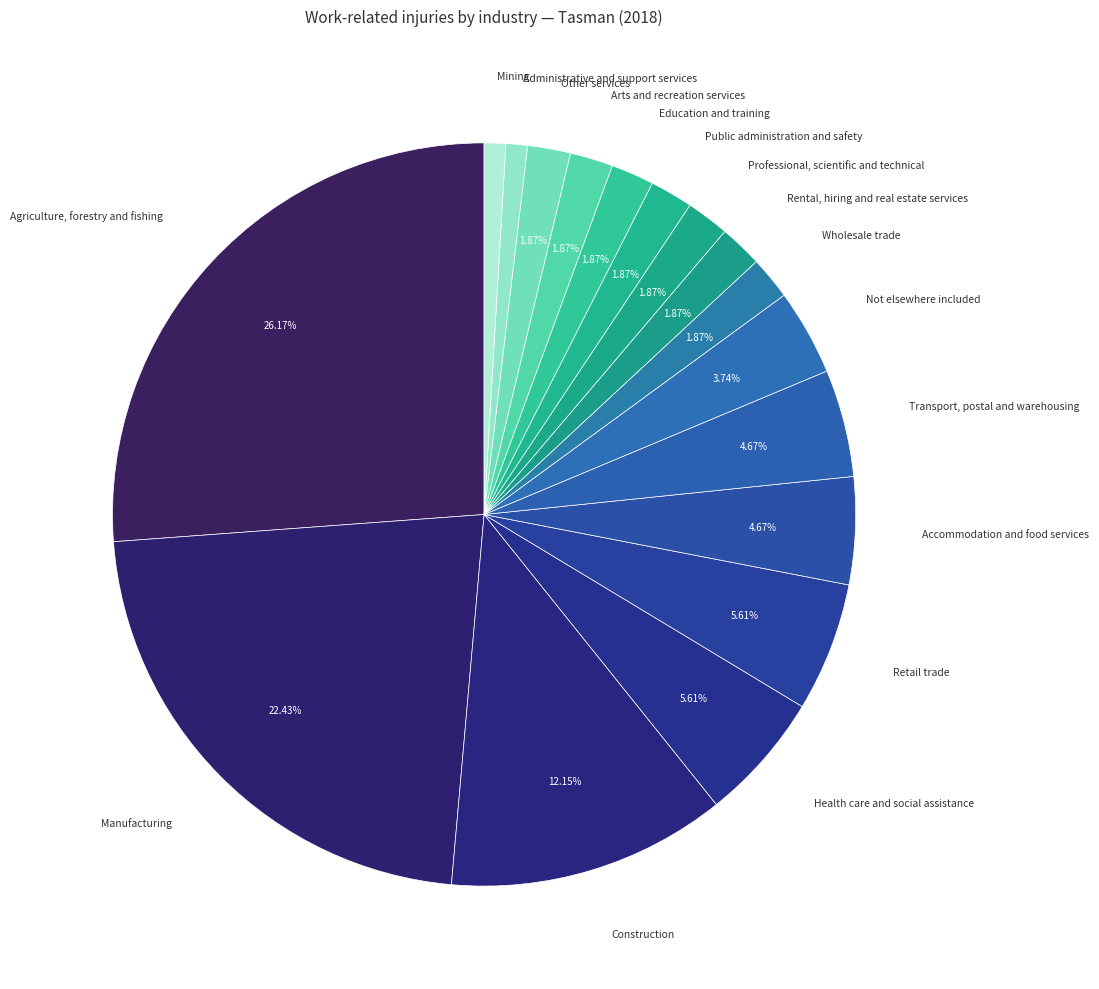

How many segments does this pie chart have?

17